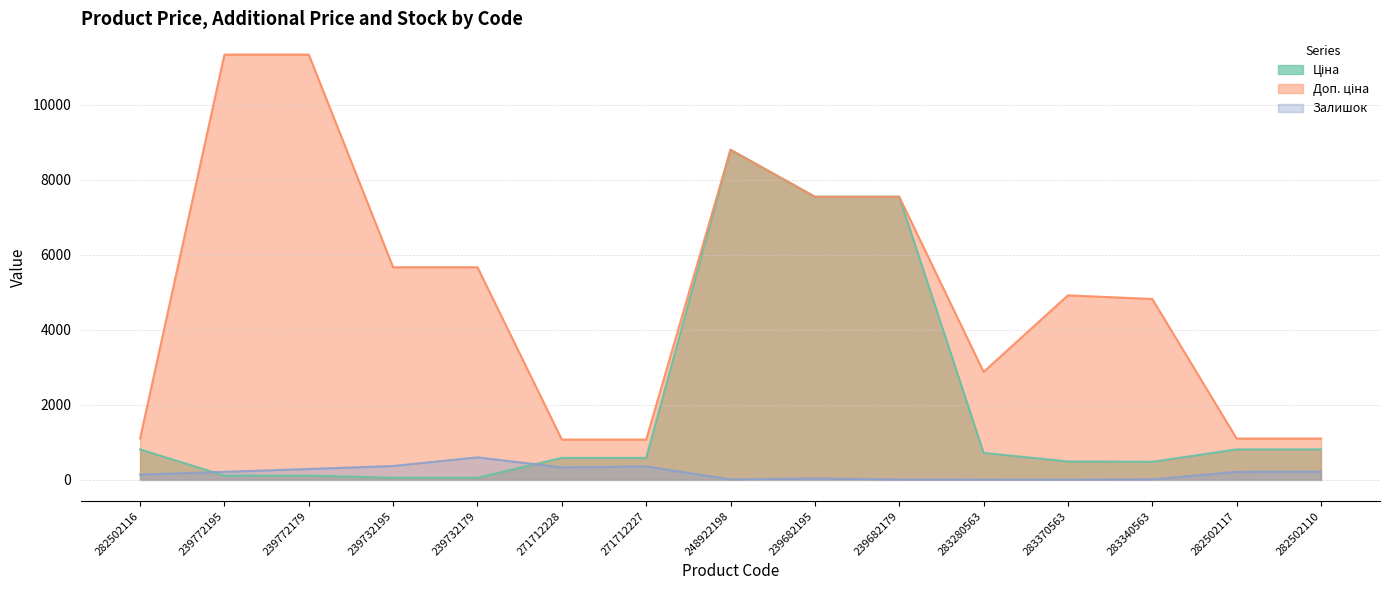

What is the difference between the Залишок values at 239682179 and 282502116?

130.0